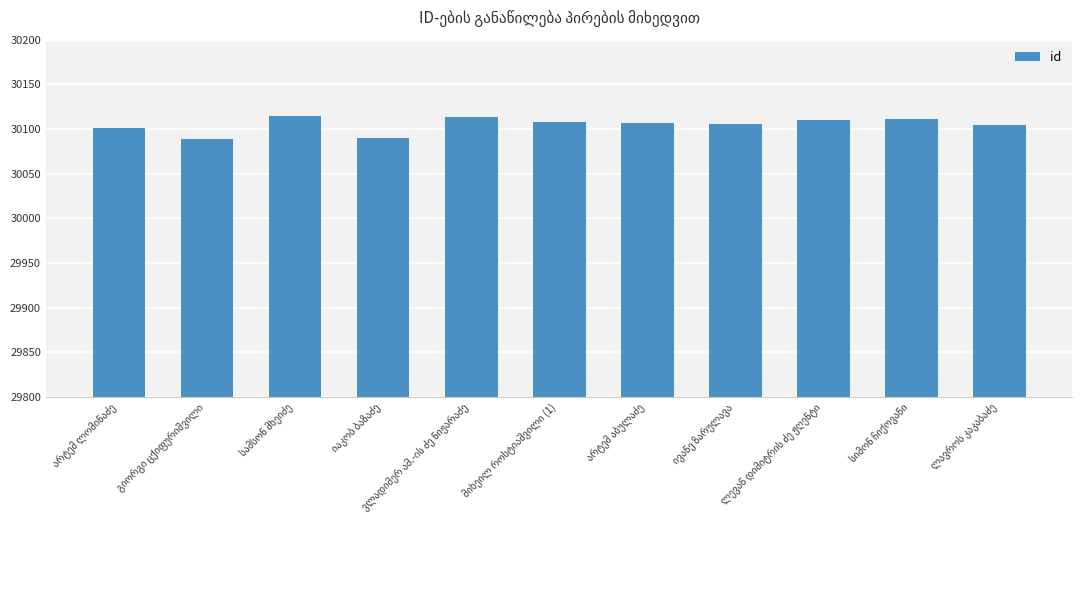

What is the sum of all values?

331155